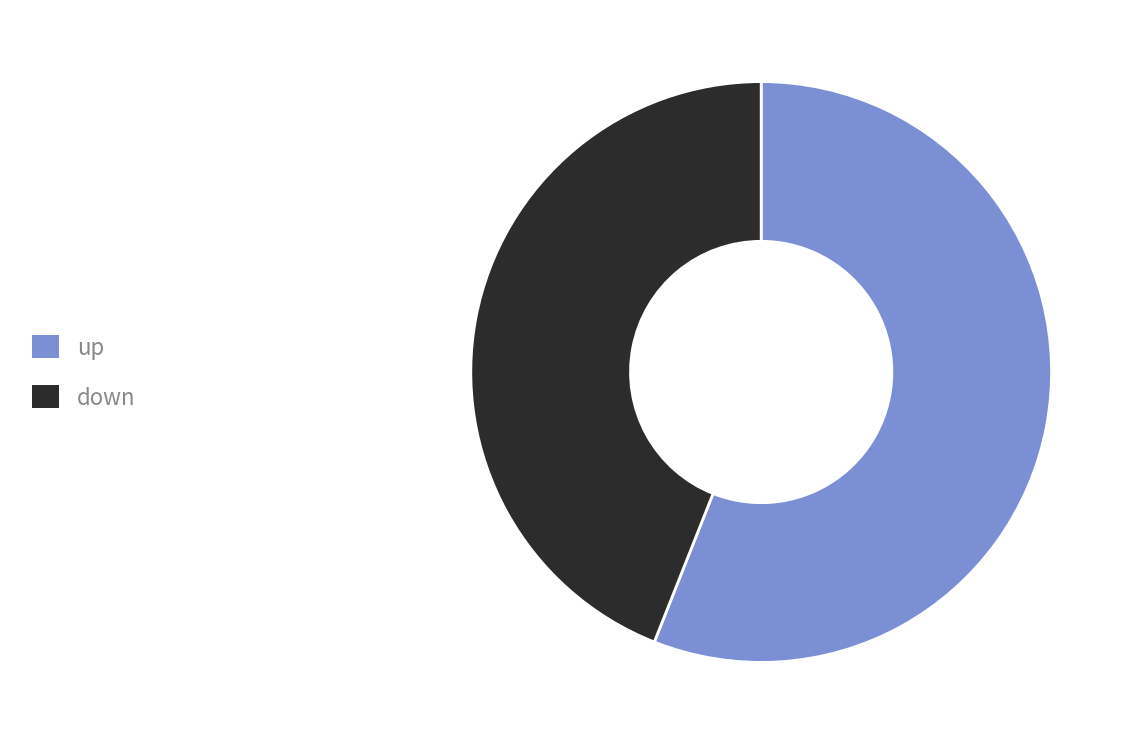

Approximately how many times larger is the value at down compared to up?

0.8